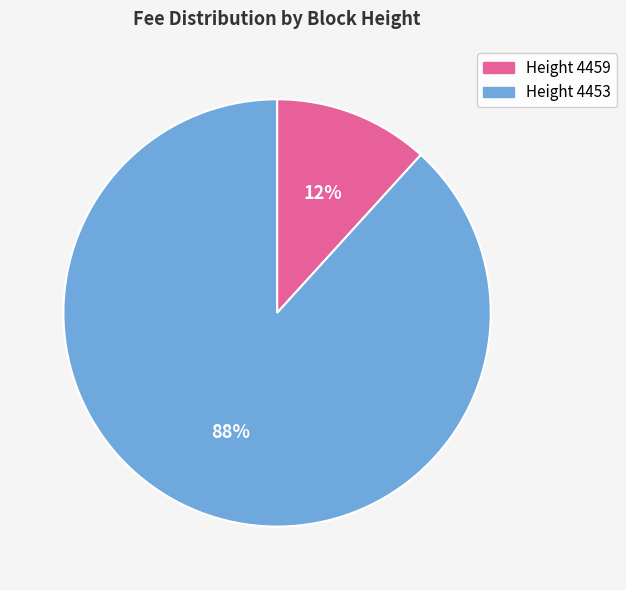

Which category has the biggest portion of the pie?

Height 4453